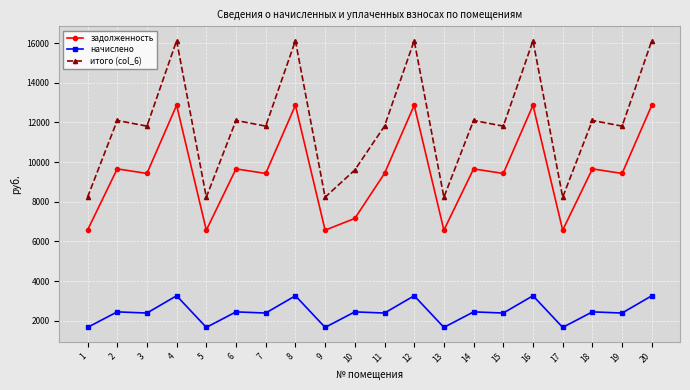

The value of итого (col_6) at 10 is 4785.7. True or false?

False